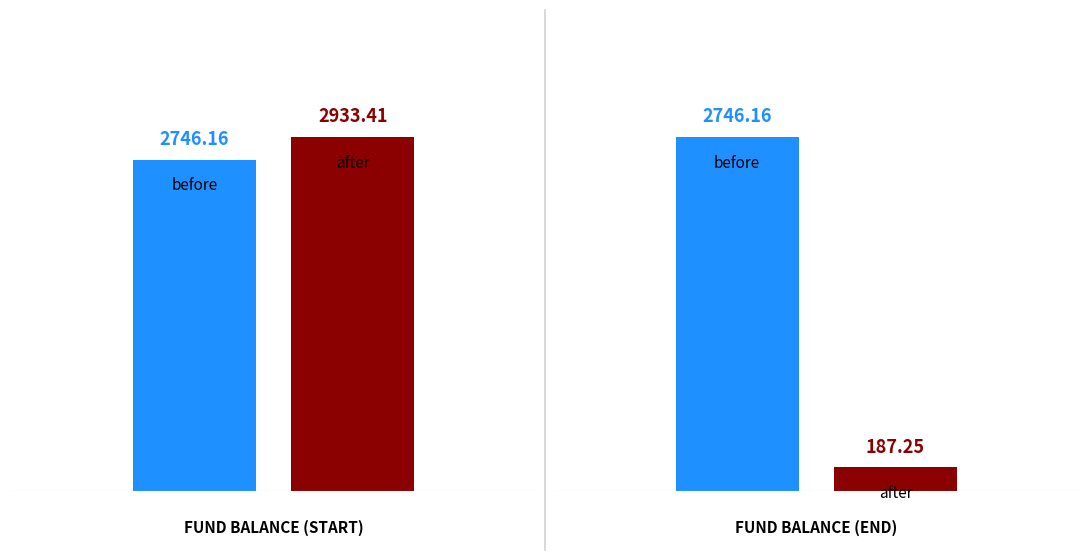

Rank the series by their average value, from lowest to highest.

after, before